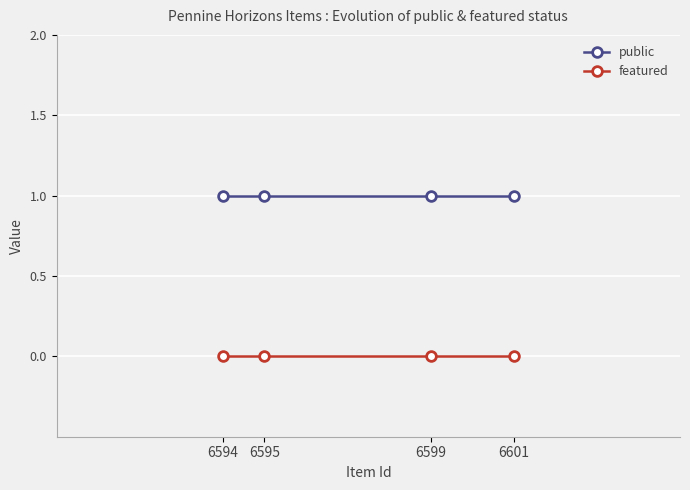

True or false: featured has a value of 0 at 6594.

True